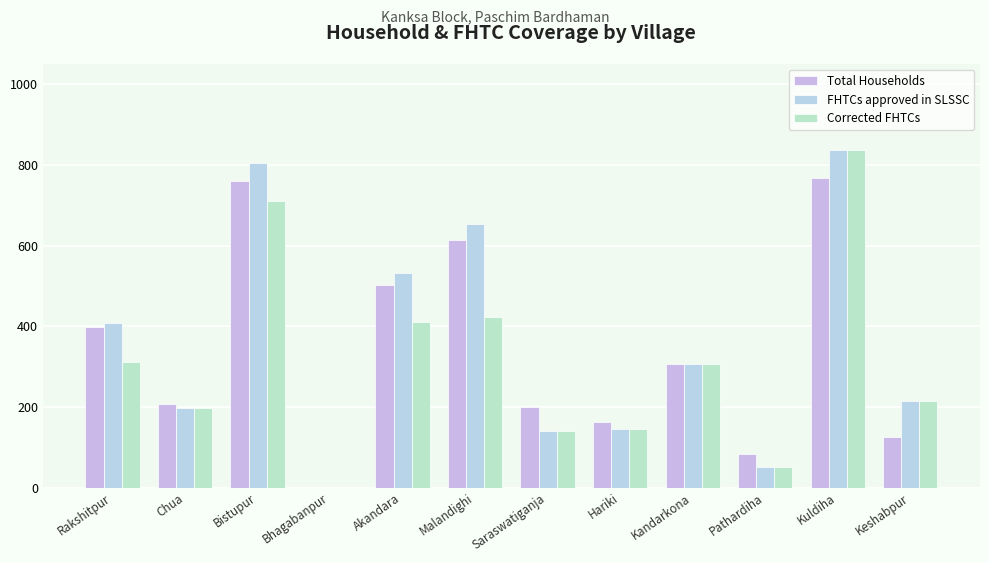

What is the label of the 1st bar from the left?

Rakshitpur